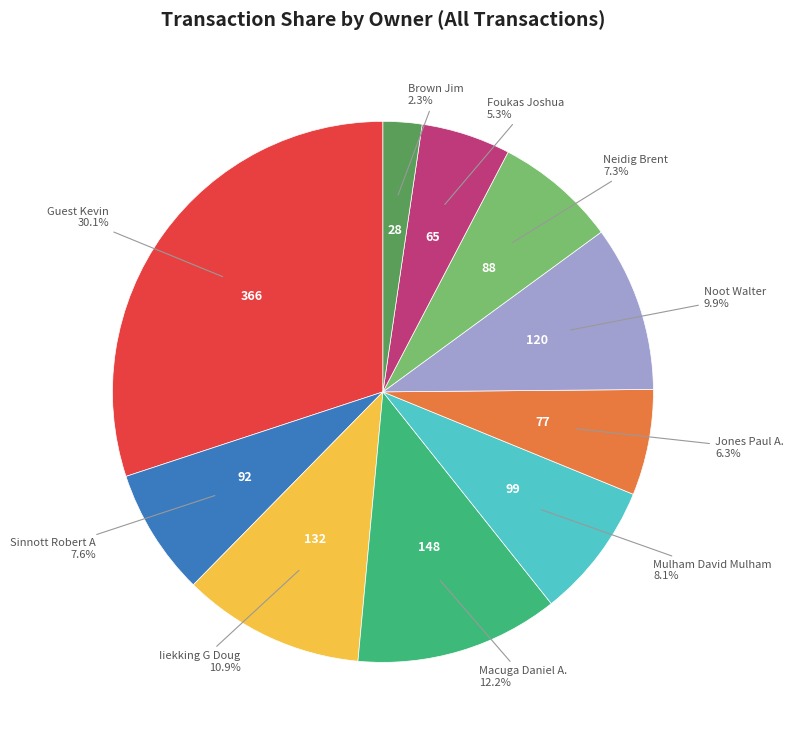

What percentage is the Macuga Daniel A. slice, to the nearest percent?

12%